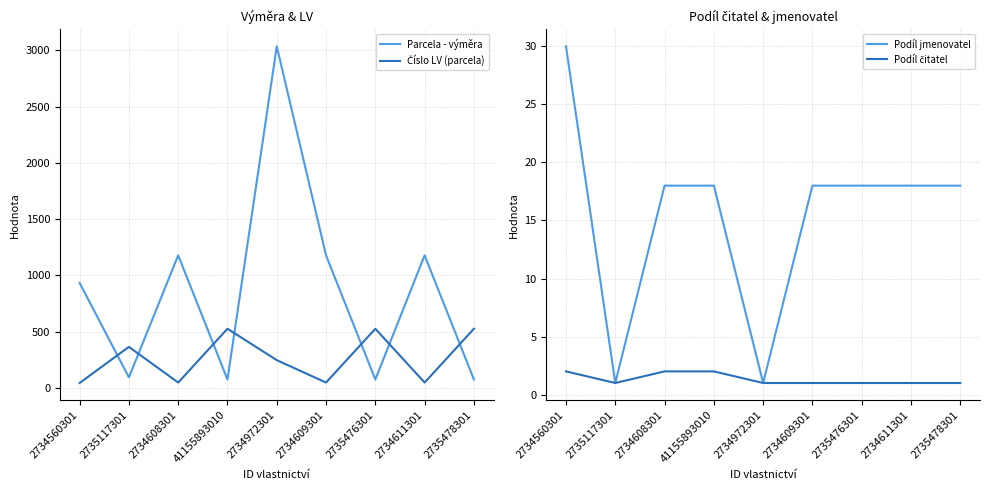

What is the sum of the Podíl jmenovatel values at 41155893010 and 2735117301?

19